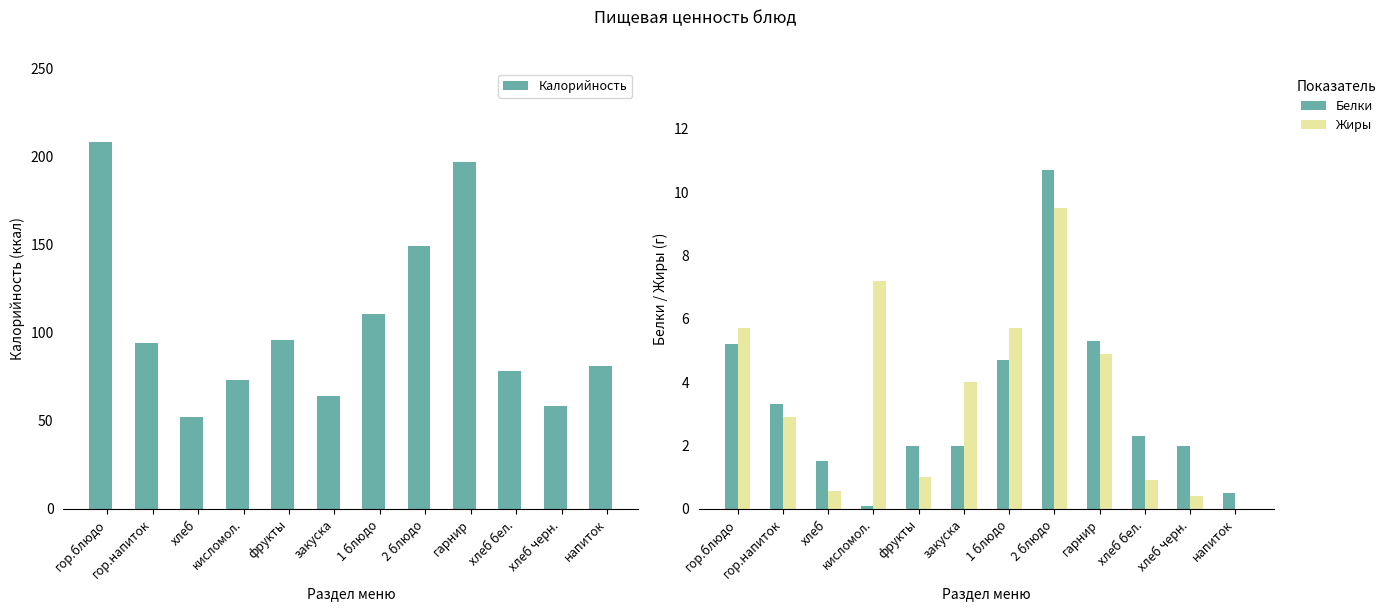

True or false: Жиры has a value of 9.5 at 2 блюдо.

True